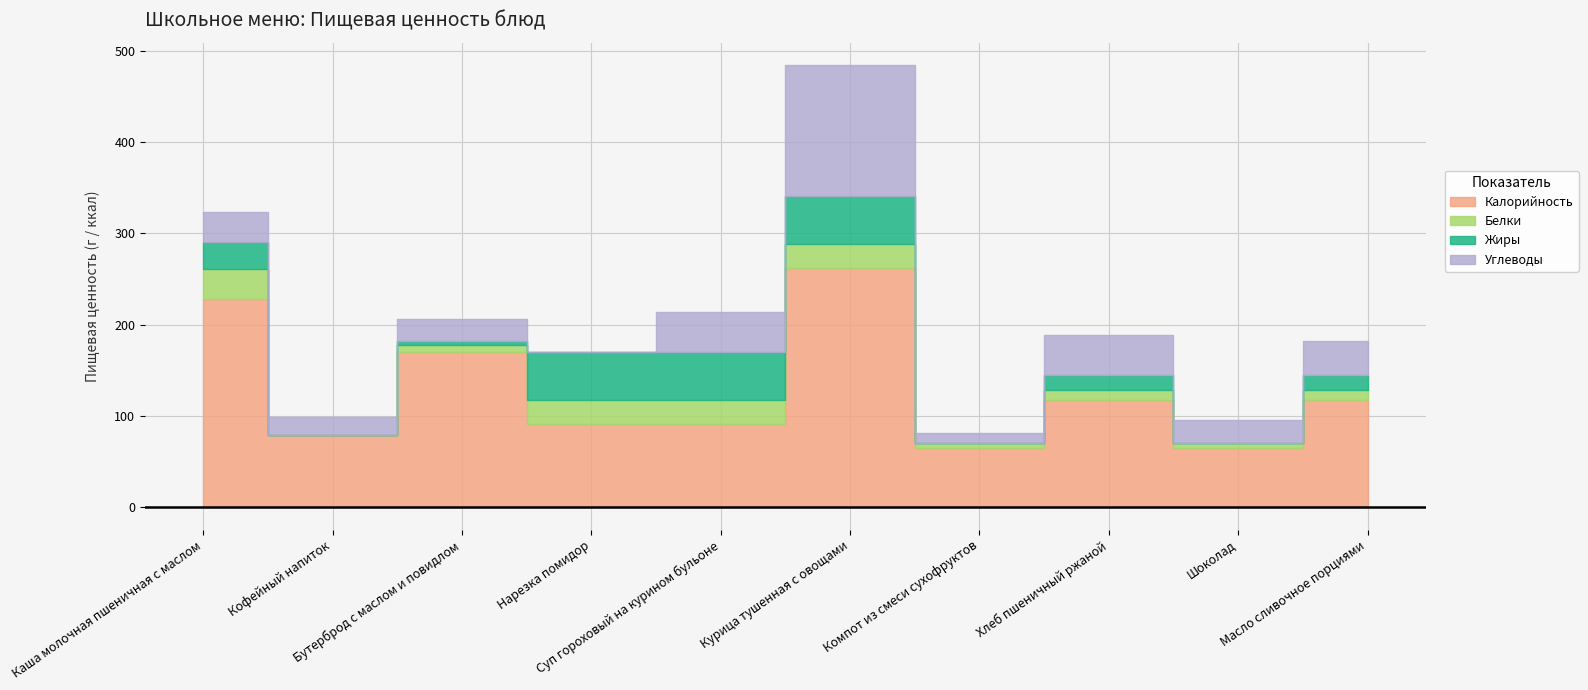

True or false: Белки and Жиры intersect in this chart.

True